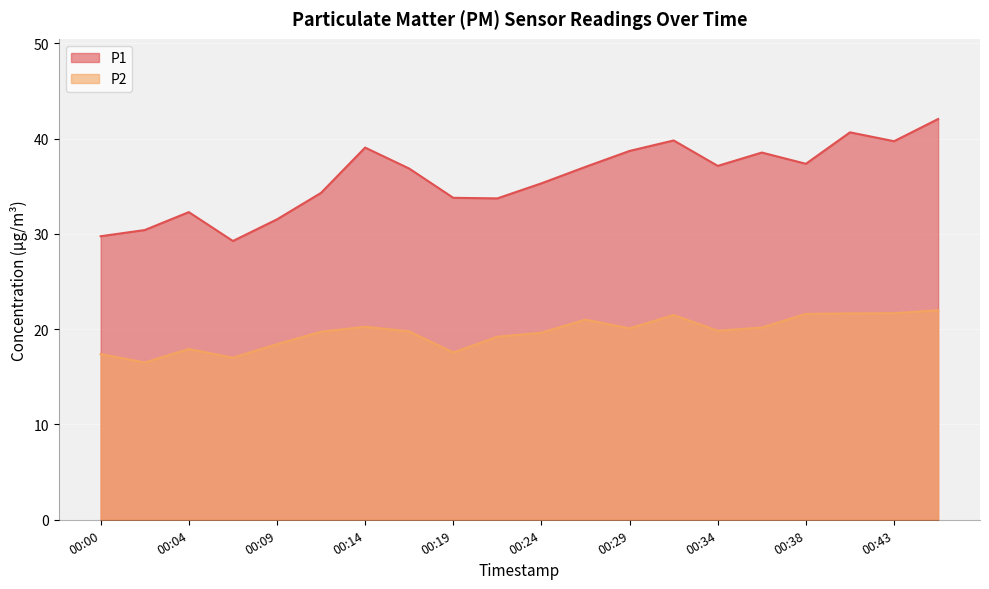

Rank the series by their maximum value, from lowest to highest.

P2, P1